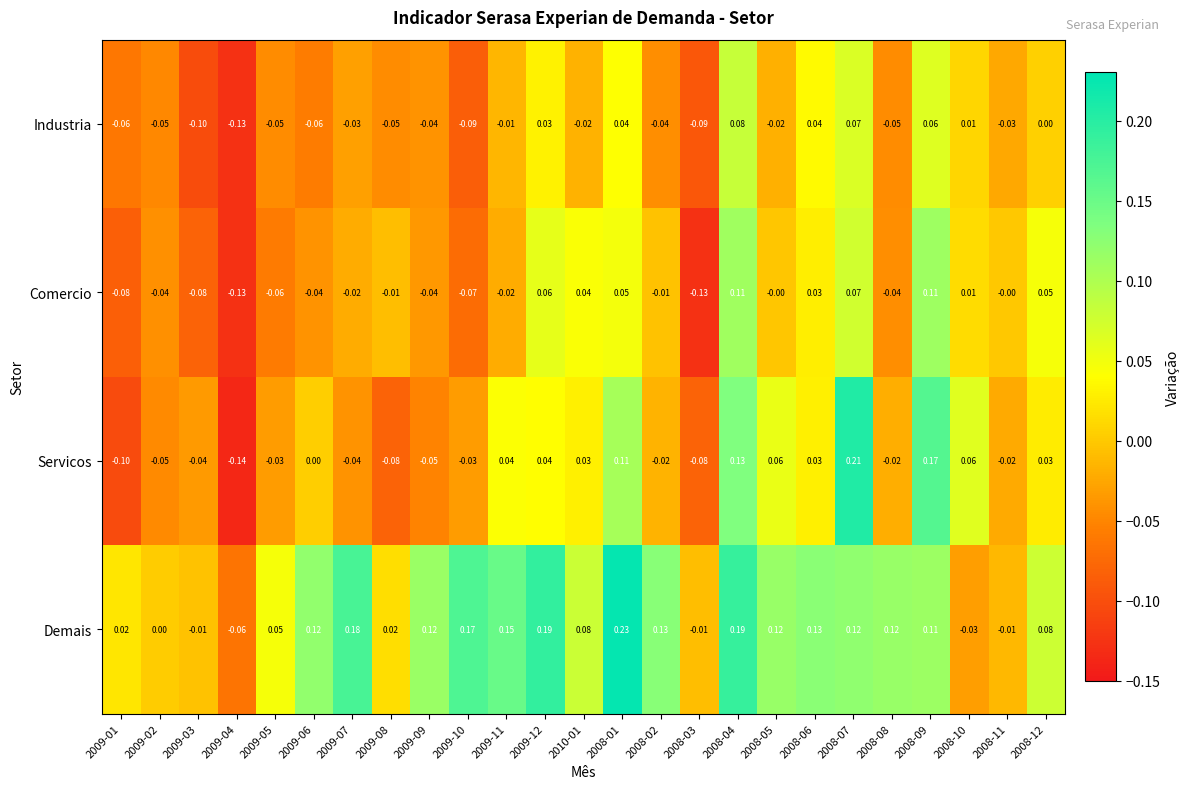

Rank the series at 2009-10 from lowest to highest value.

Industria, Comercio, Servicos, Demais